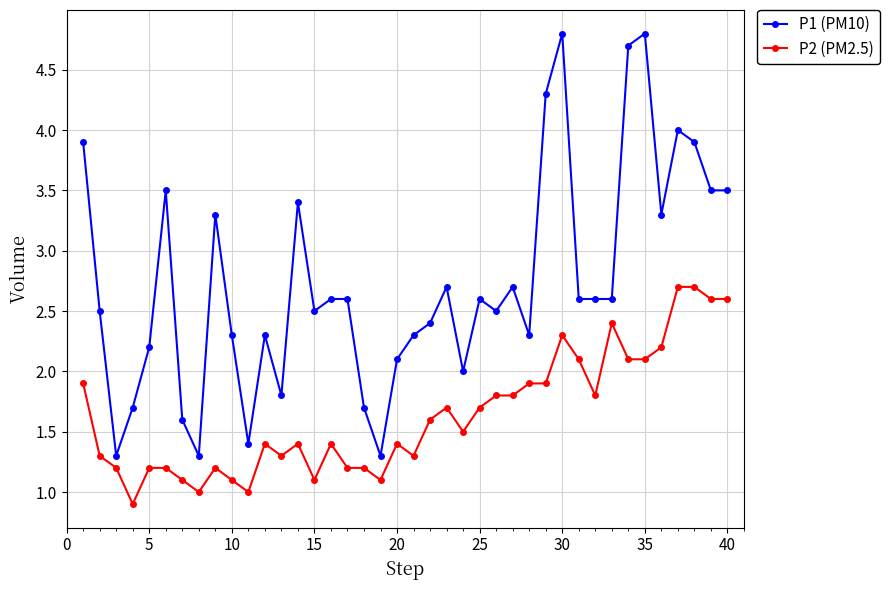

Is this an area chart (filled region under the line)?

No